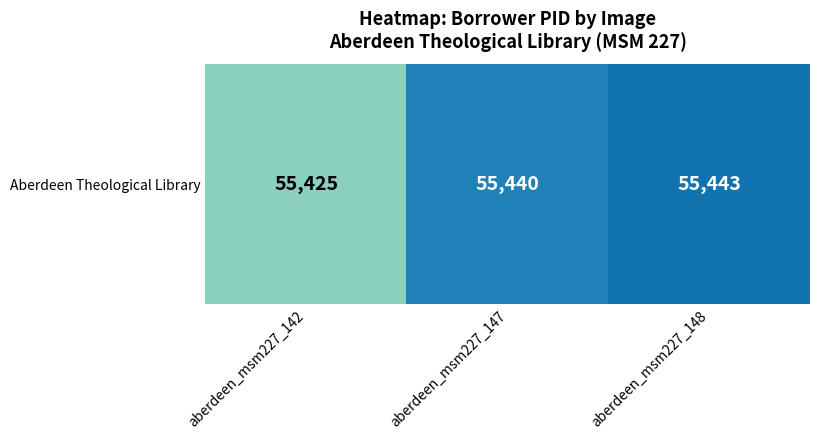

Rank the categories by value from highest to lowest.

aberdeen_msm227_148, aberdeen_msm227_147, aberdeen_msm227_142